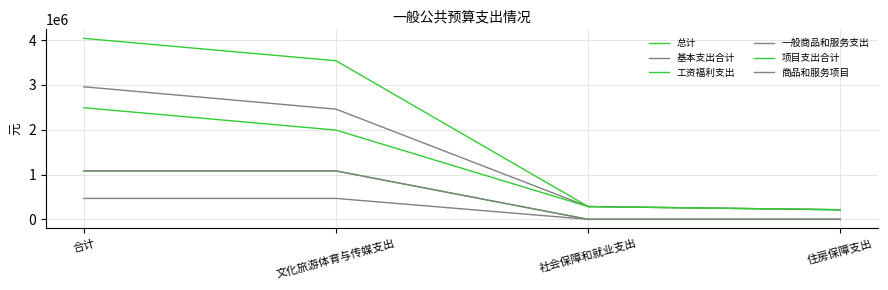

Does the chart have visible grid lines?

Yes